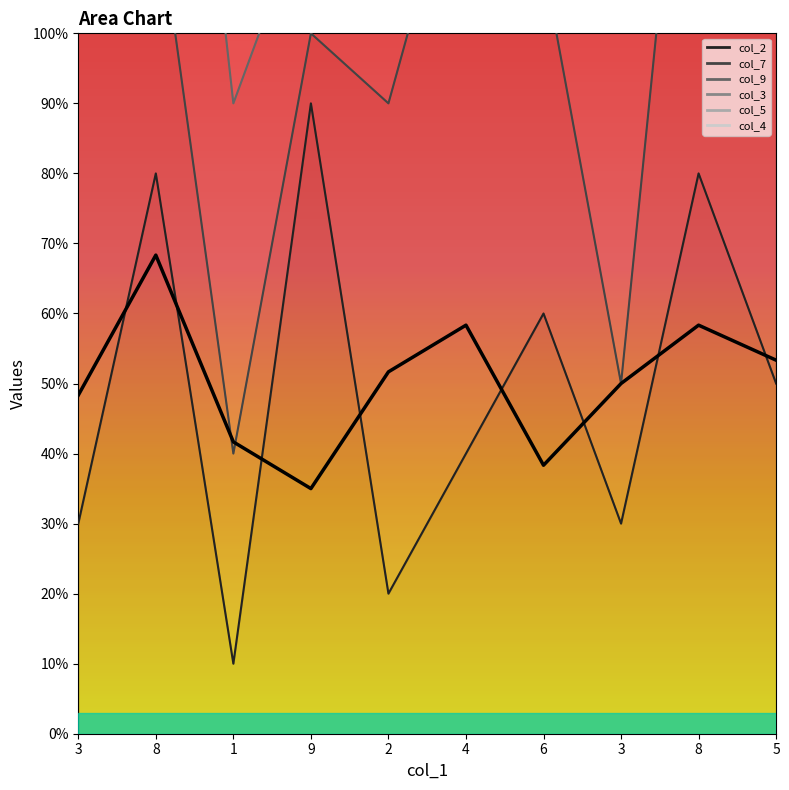

Which label corresponds to the smallest value in the chart?

9